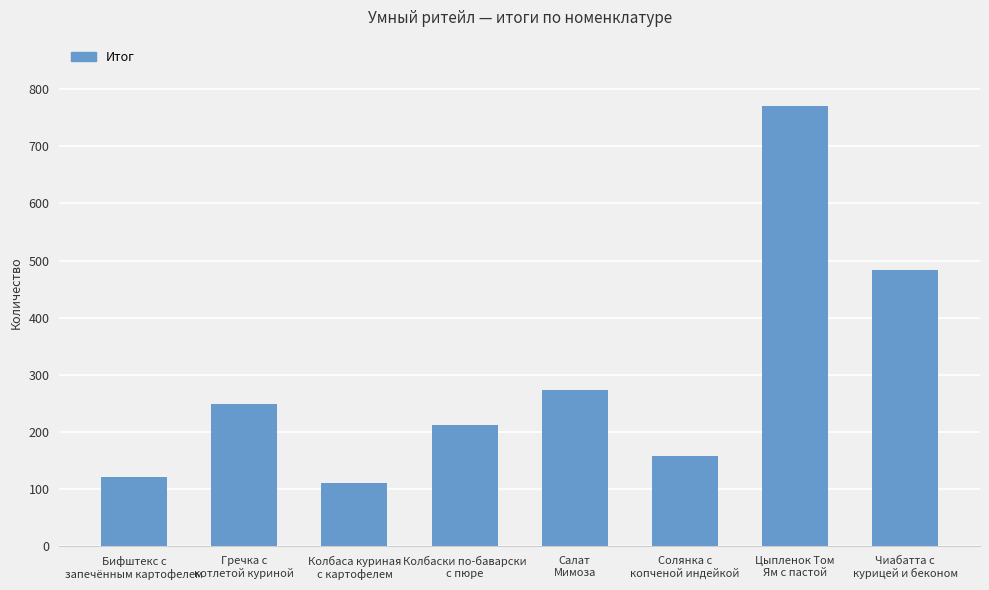

Approximately how many times larger is the value at Цыпленок Том
Ям с пастой compared to Салат
Мимоза?

2.8